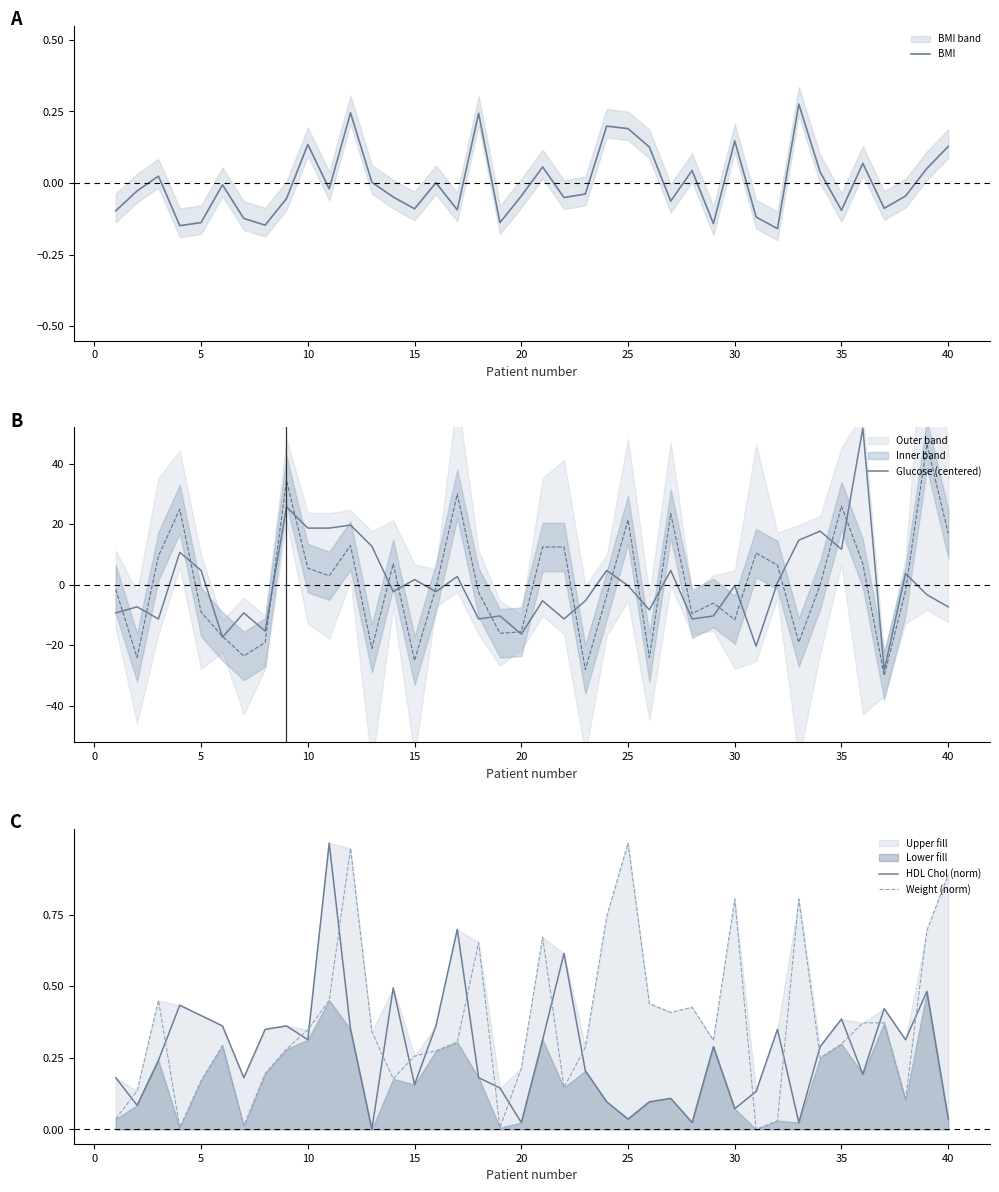

What is the highest value of the Glucose (centered) series?

51.7